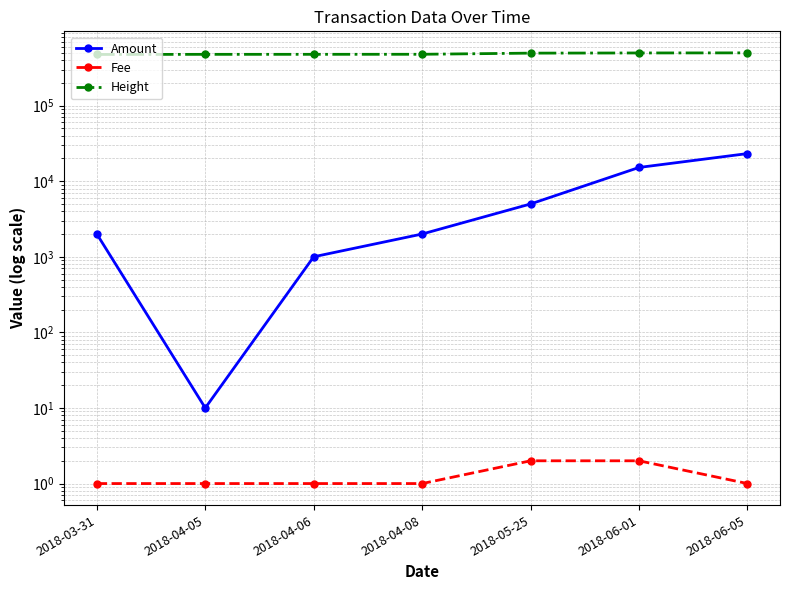

What are all the series names shown in the legend?

Amount, Fee, Height